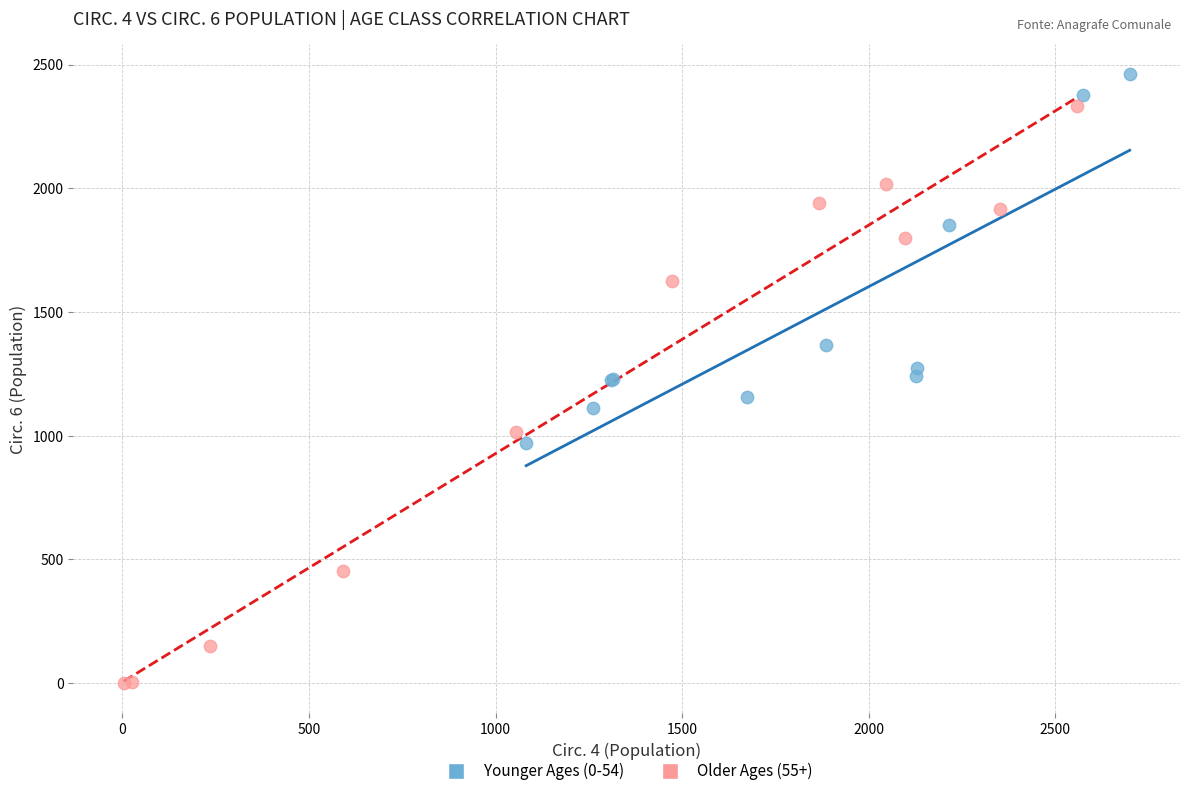

What are all the series names shown in the legend?

Younger Ages (0-54), Older Ages (55+)